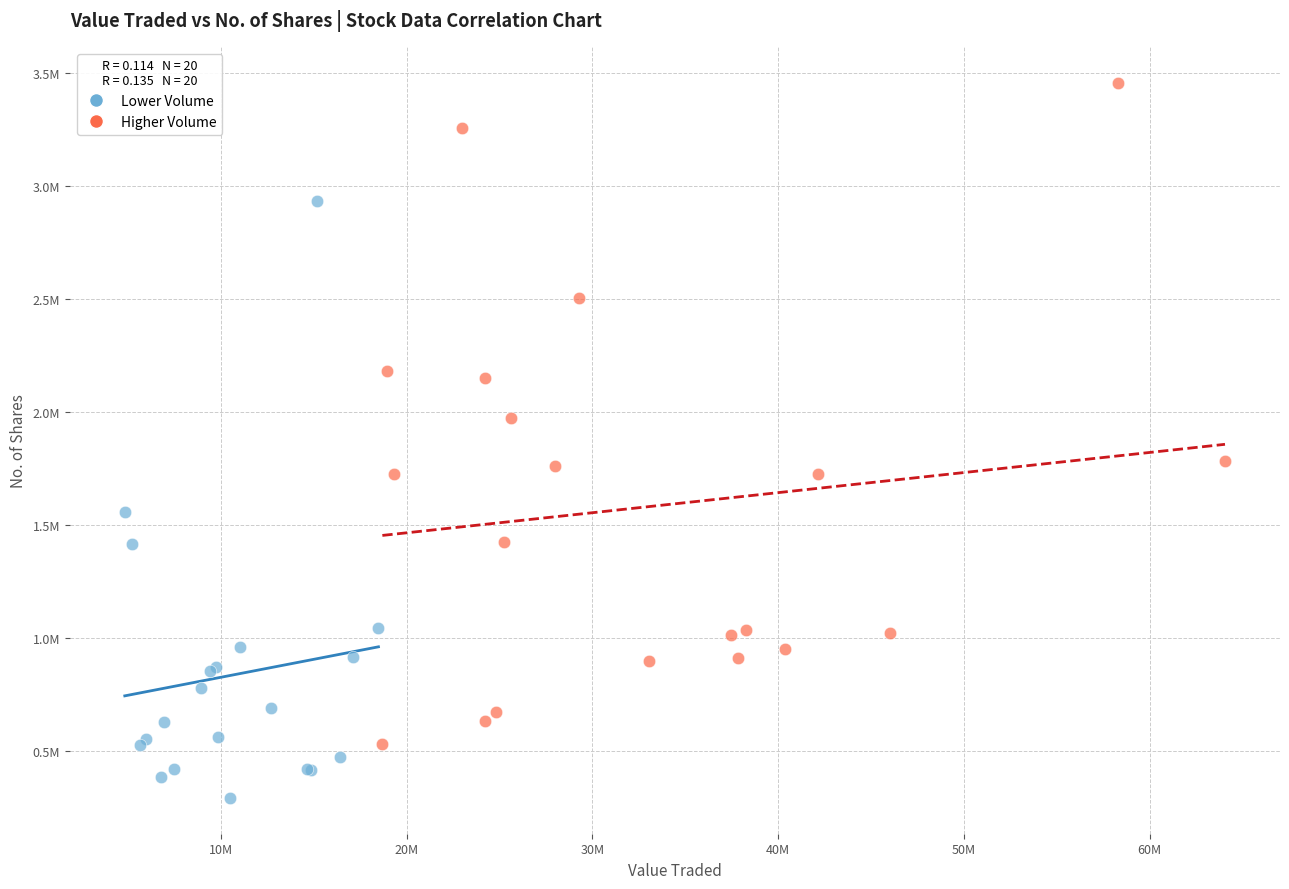

Which series has the widest spread of Y values?

Higher Volume